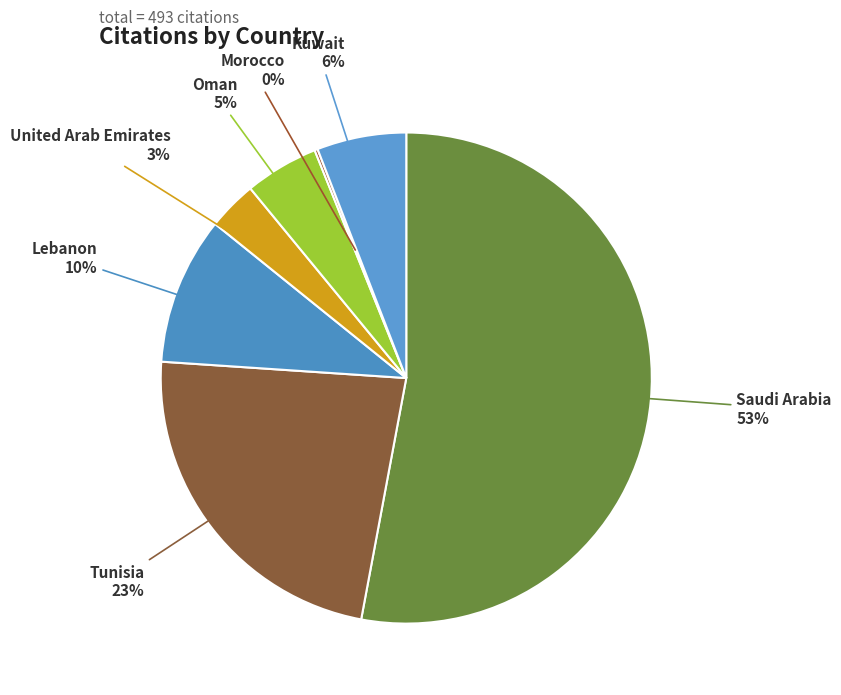

Which category has the biggest portion of the pie?

Saudi Arabia